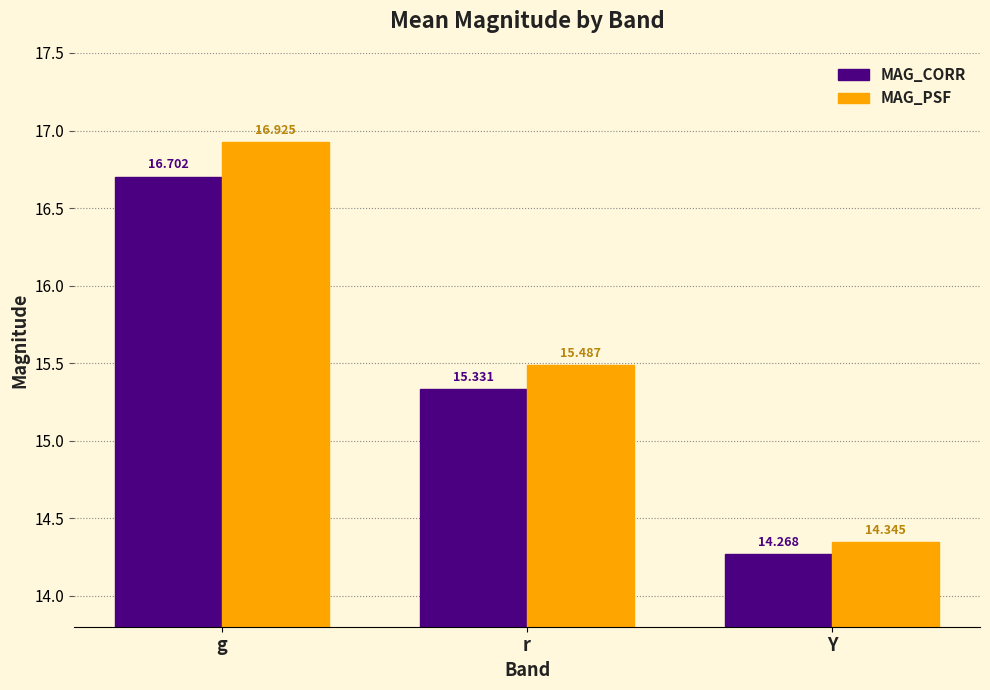

What is the difference between the MAG_CORR values at Y and r?

1.1